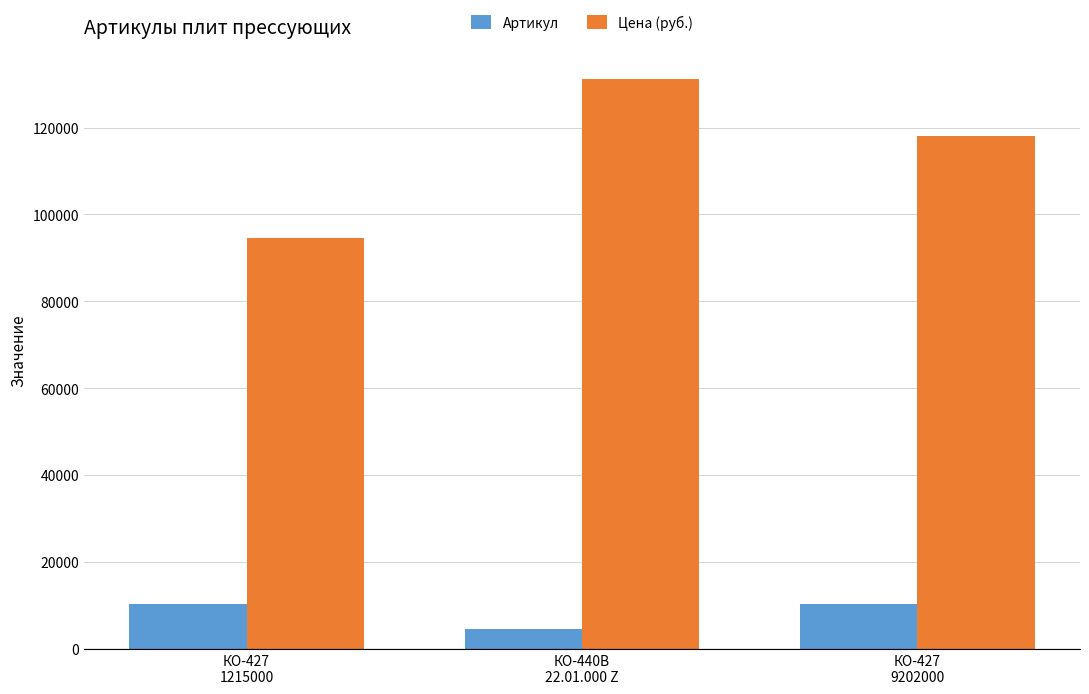

What is the average value of the Артикул series?

8499